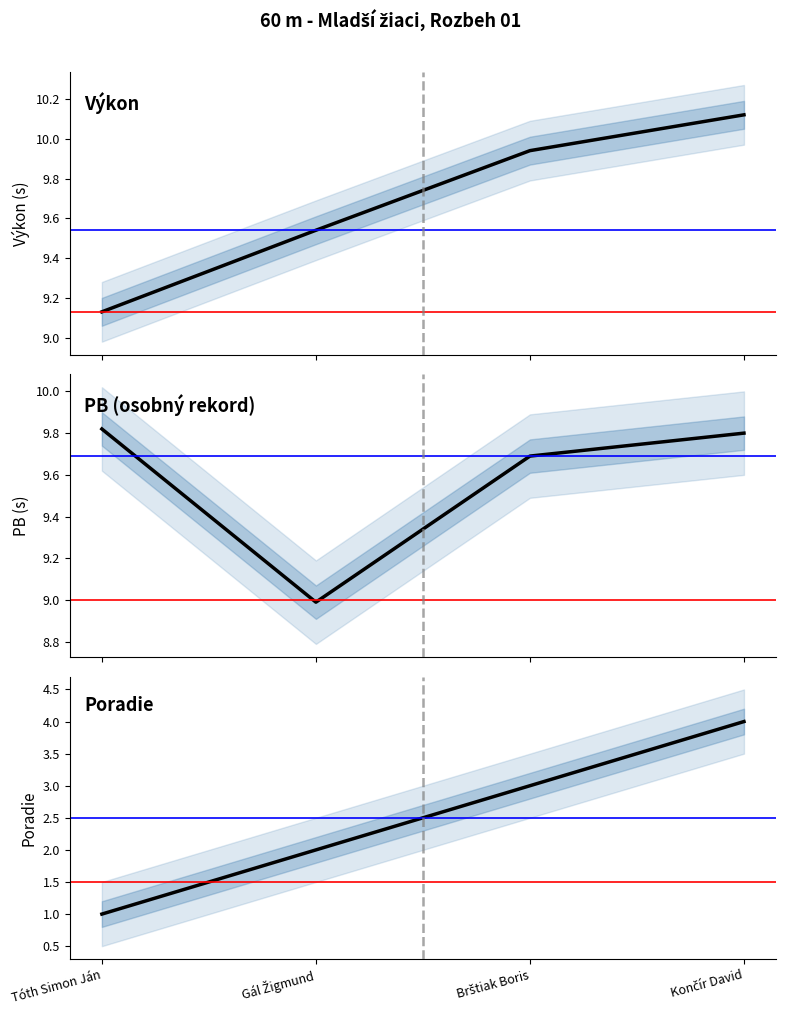

What position from the right is Brštiak Boris?

2